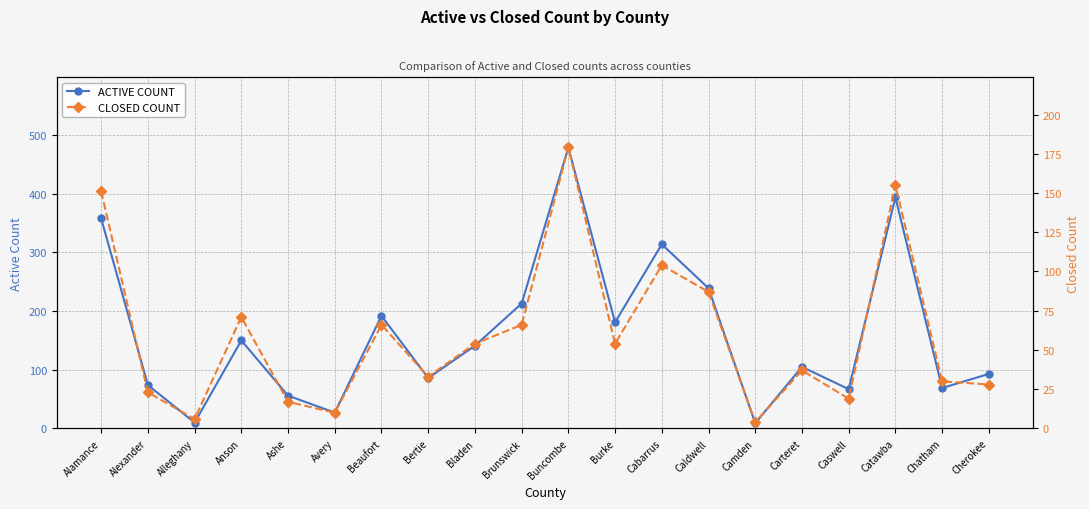

Which has a higher value, Alamance or Carteret?

Alamance